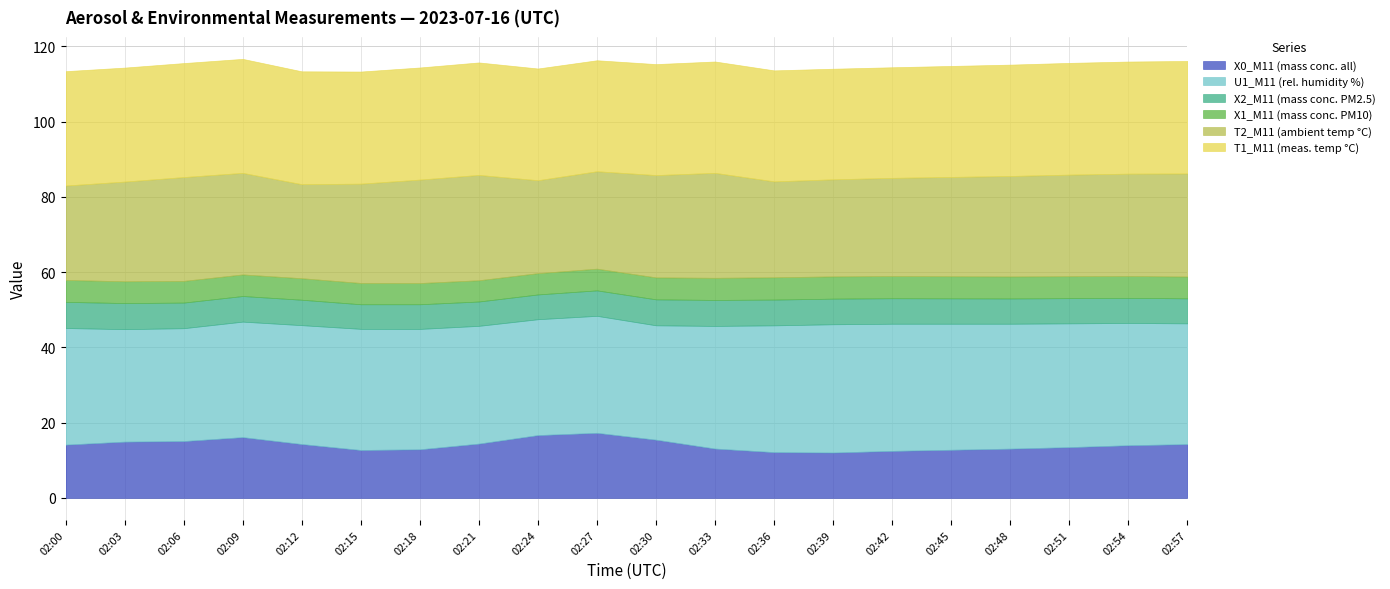

What is the sum of all X2_M11 (mass conc. PM2.5) values?

134.9